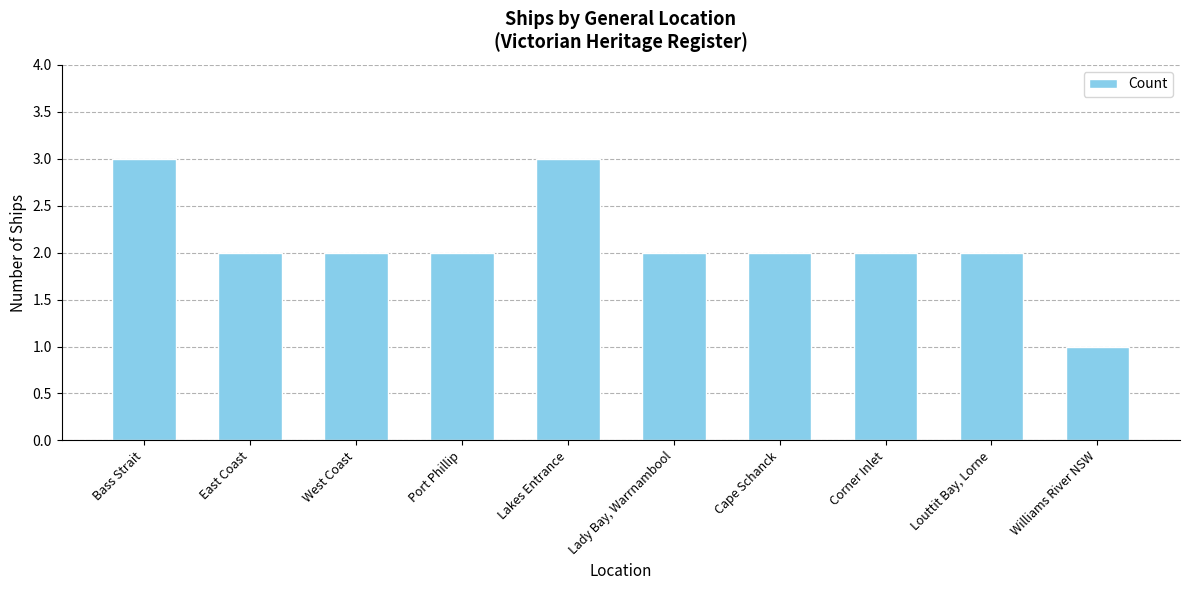

Count the values in the range 2 to 3.

9